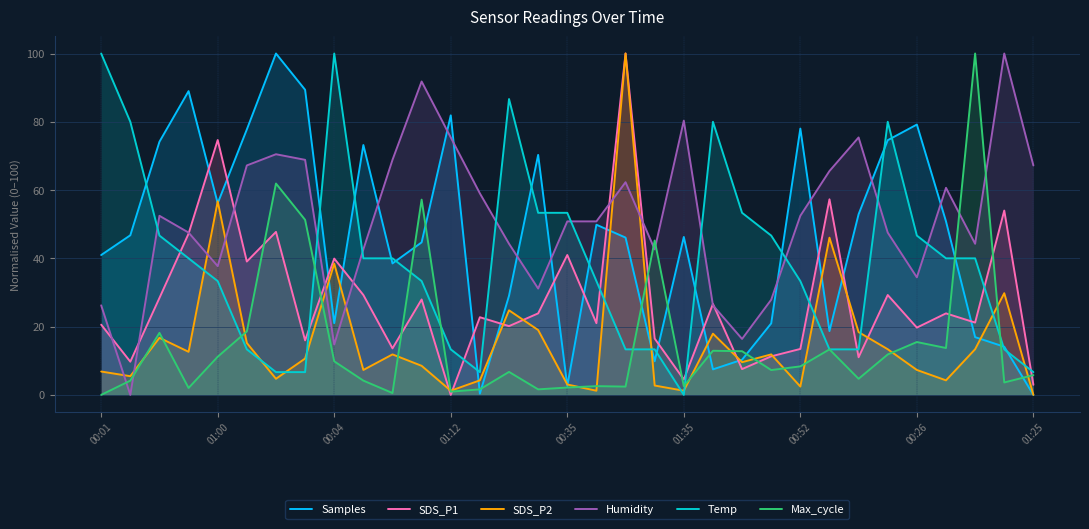

Which category has the lowest value in the SDS_P1 series?

01:12